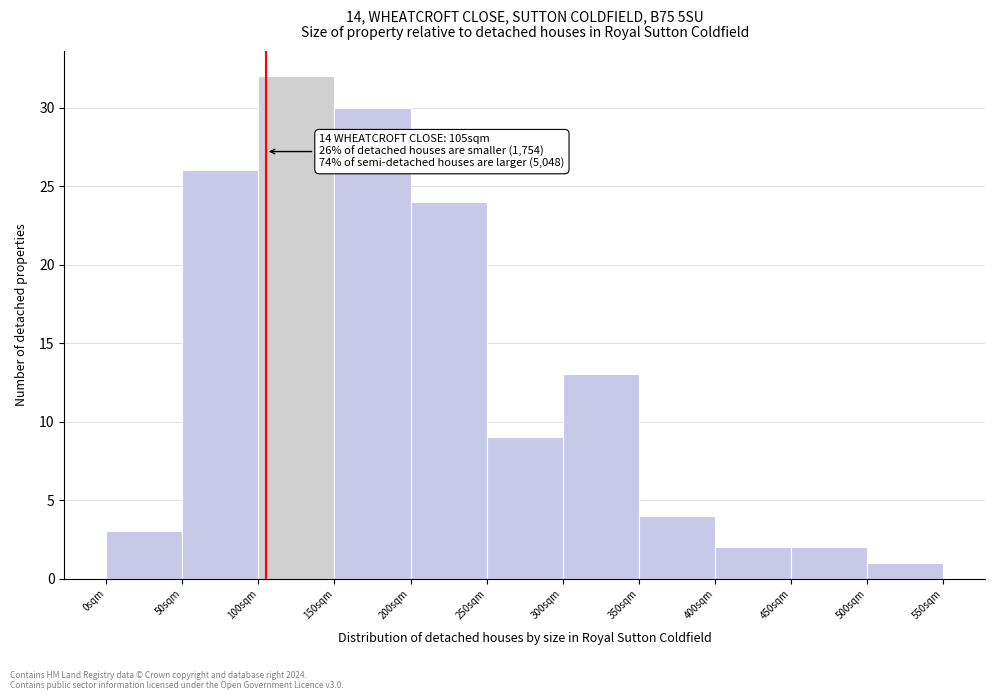

Reading left to right, extract all data points from this chart.

0sqm=3	50sqm=26	100sqm=32	150sqm=30	200sqm=24	250sqm=9	300sqm=13	350sqm=4	400sqm=2	450sqm=2	500sqm=1